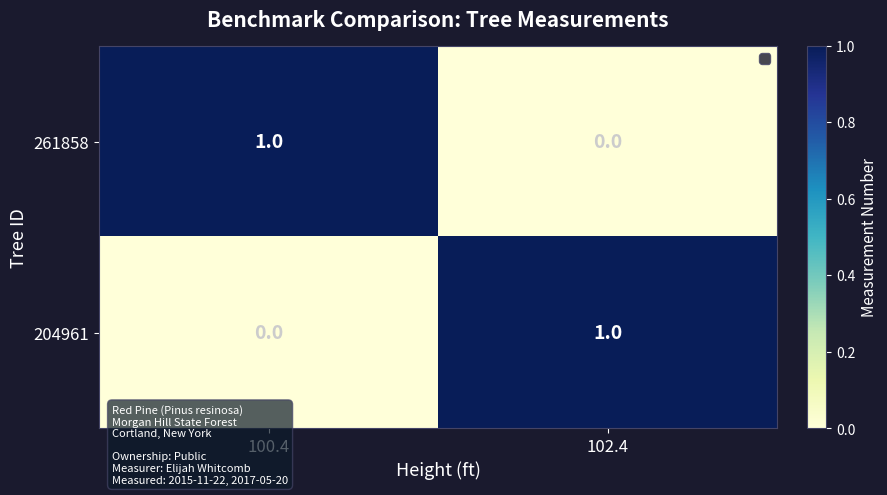

Is the value of 261858 at 102.4 greater than the value of 204961 at 102.4?

No